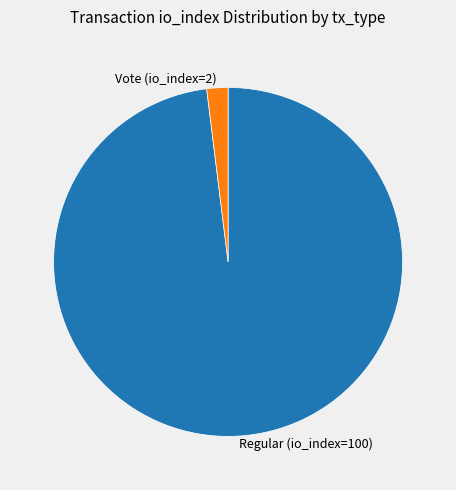

Rank the categories by value from lowest to highest.

Vote (io_index=2), Regular (io_index=100)